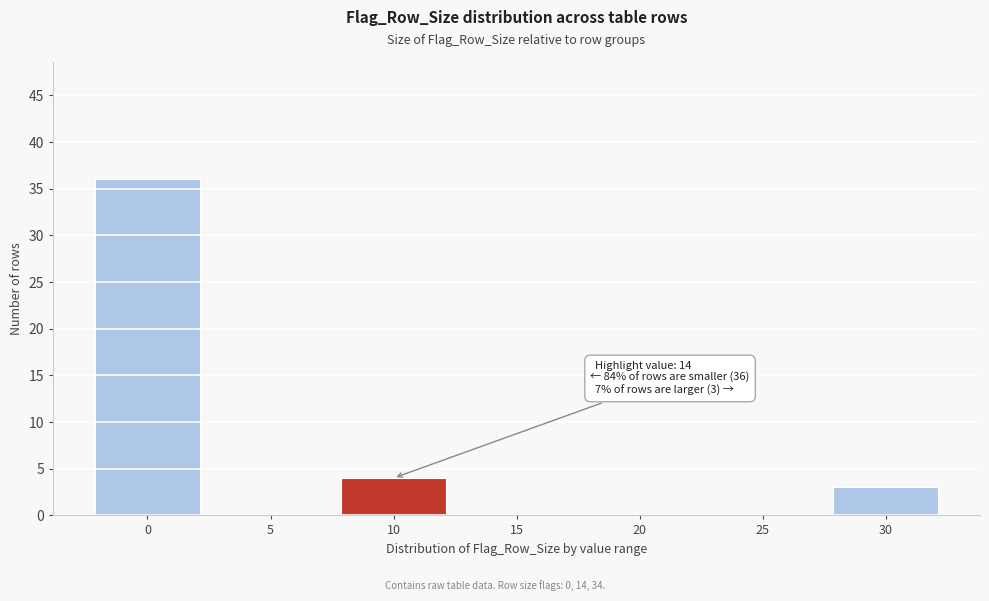

Reading left to right, extract all data points from this chart.

0=36	5=0	10=4	15=0	20=0	25=0	30=3